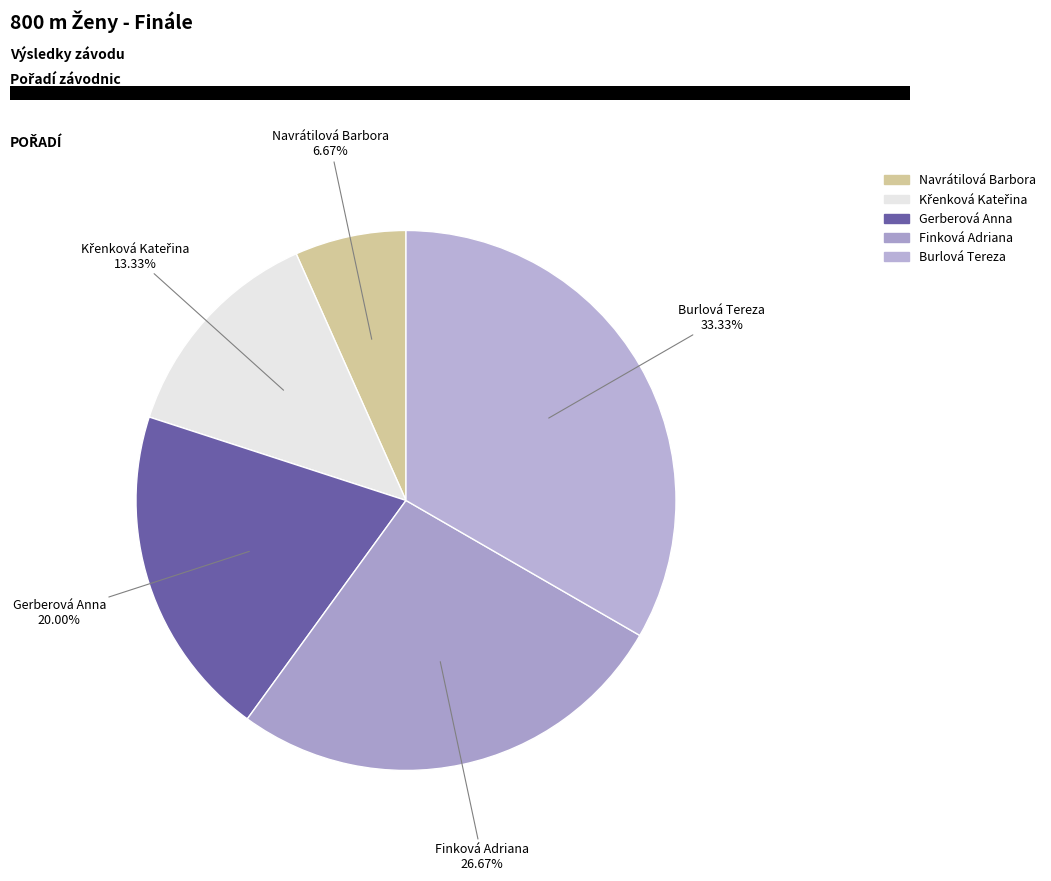

To the nearest percent, what percentage of the pie is Navrátilová Barbora?

7%